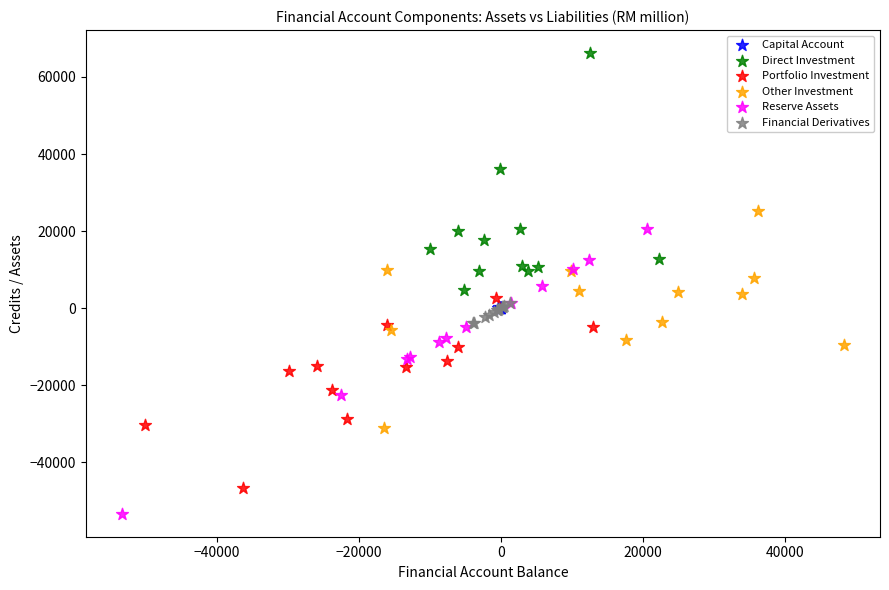

What are all the series names shown in the legend?

Capital Account, Direct Investment, Portfolio Investment, Other Investment, Reserve Assets, Financial Derivatives